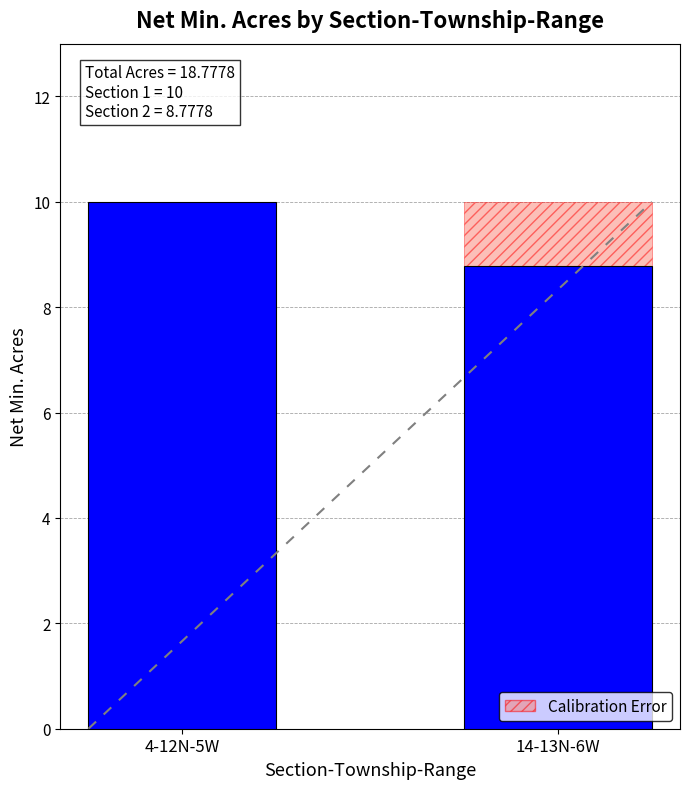

How many bars are there in total?

2